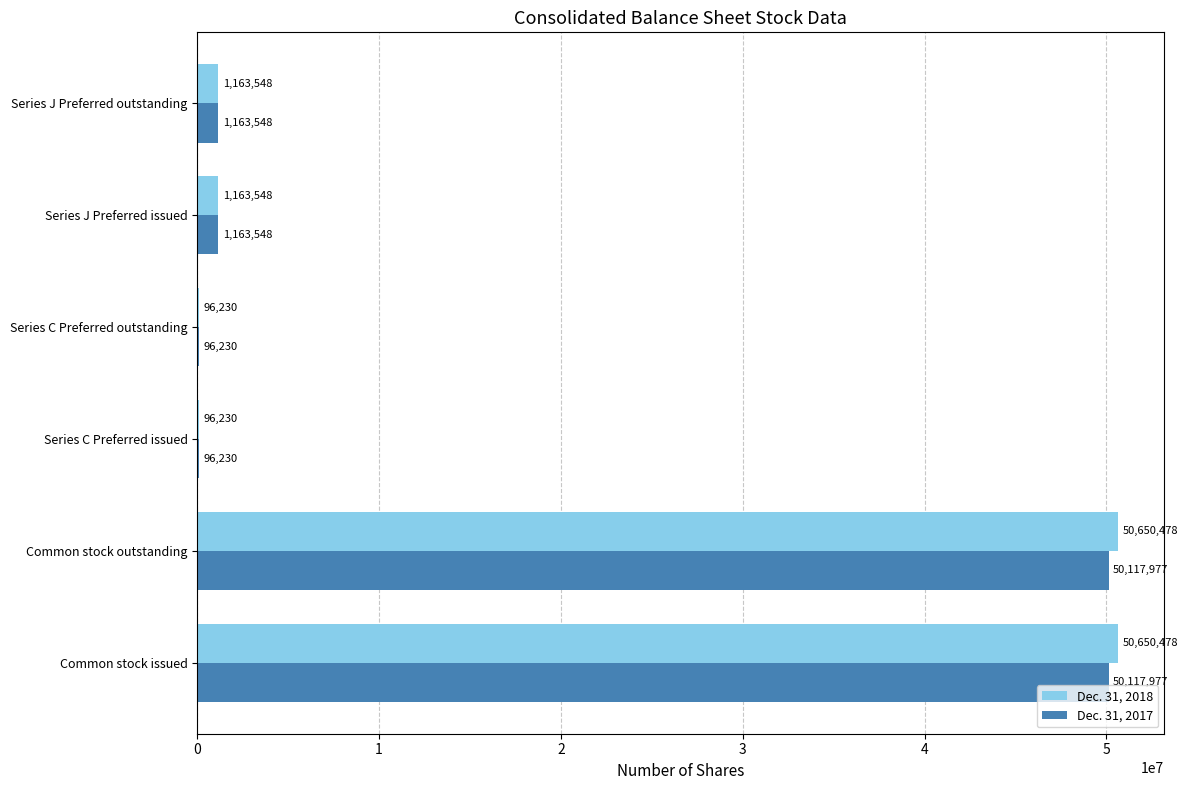

What is the highest value of the Dec. 31, 2017 series?

50117977